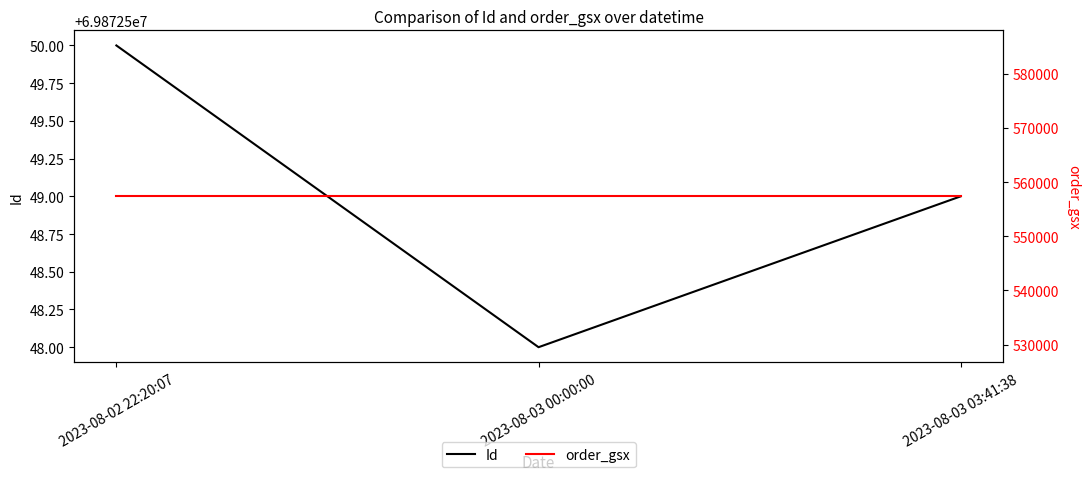

At which label is Id closest to 69872549?

2023-08-03 03:41:38